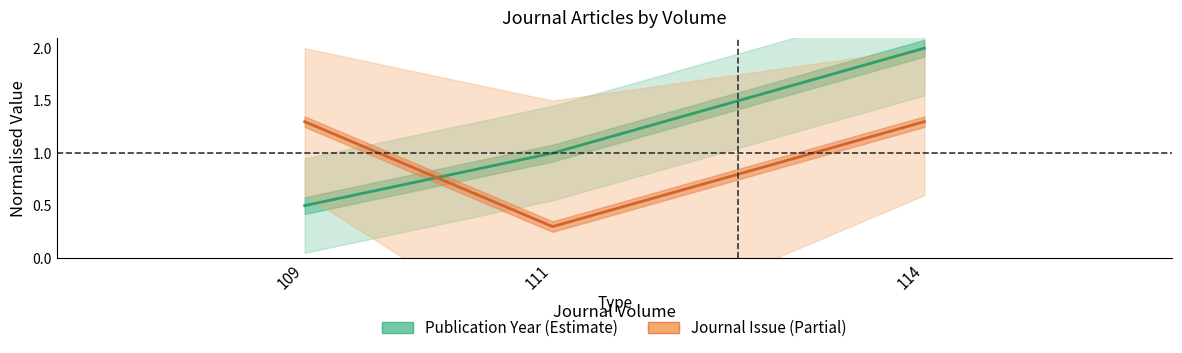

List the series in order of their peak value, lowest first.

Journal Issue, Publication Year